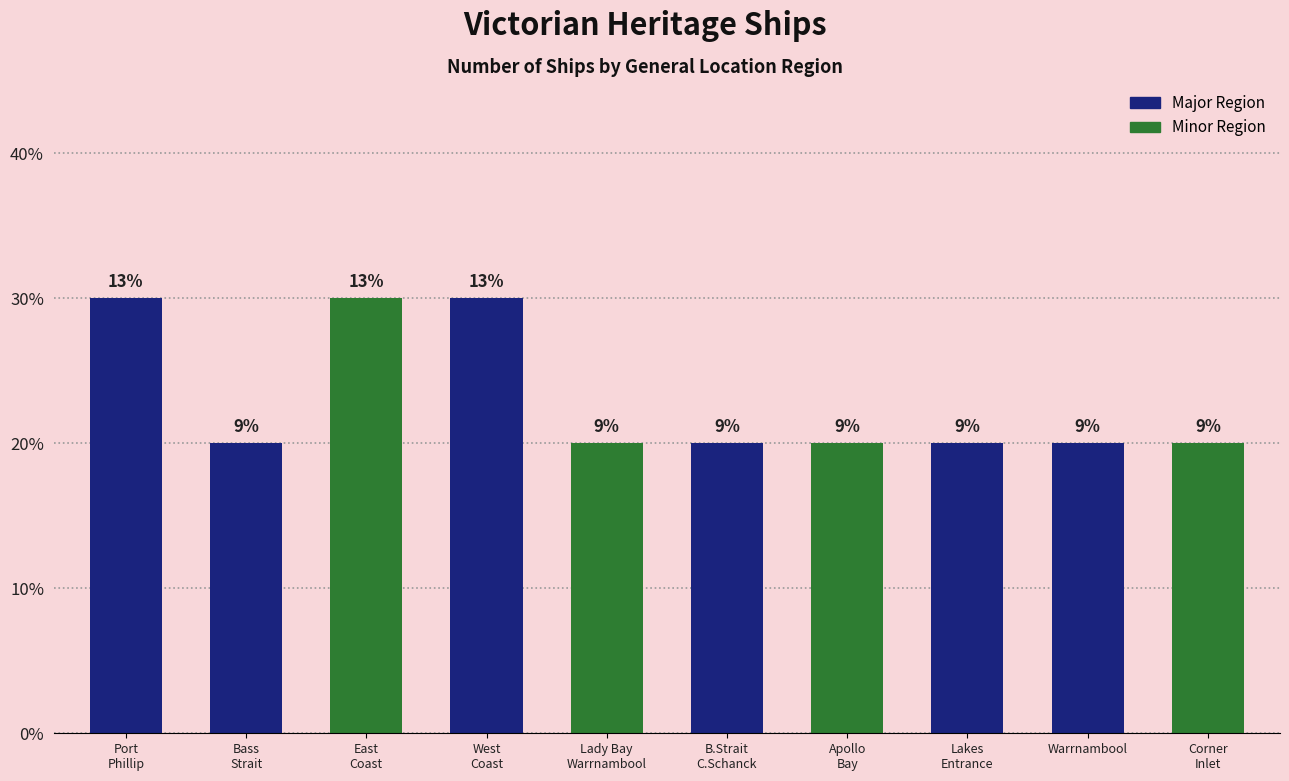

Does the chart contain any negative values?

No